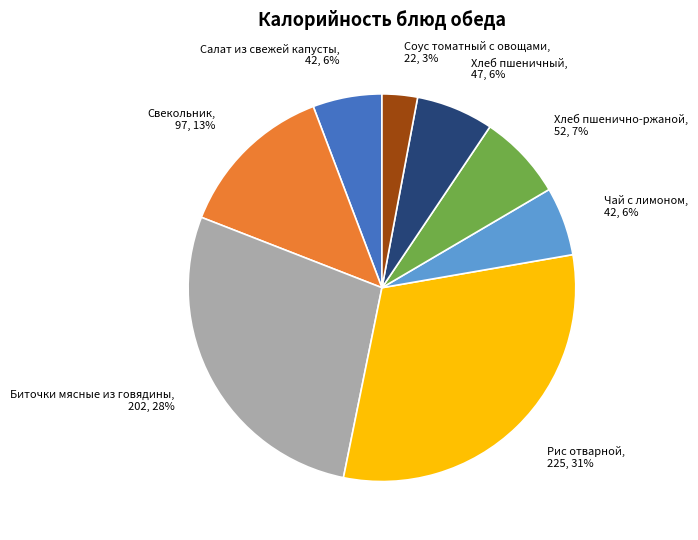

Which slice is the smallest?

Соус томатный с овощами